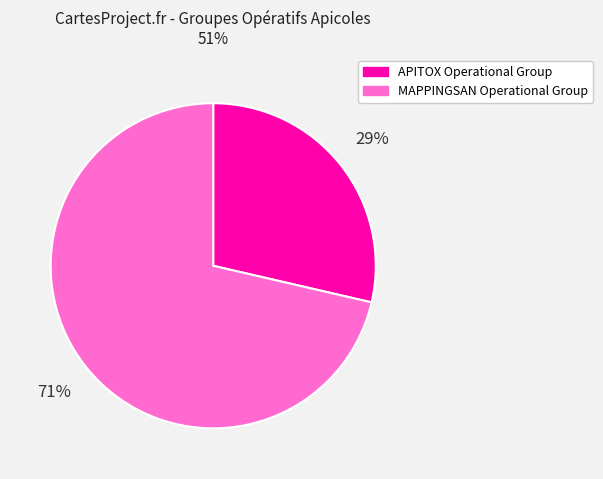

True or false: MAPPINGSAN Operational Group accounts for 71% of the total.

True